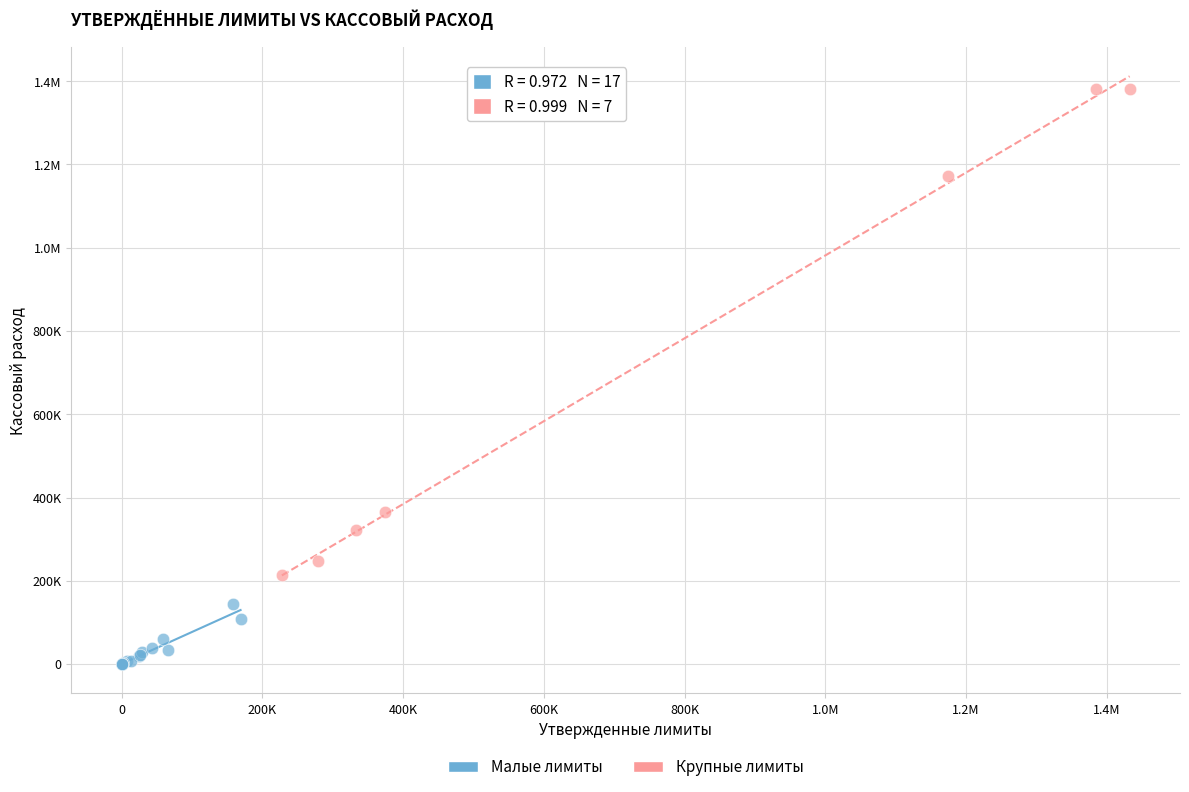

What are all the series names shown in the legend?

Малые лимиты, Крупные лимиты